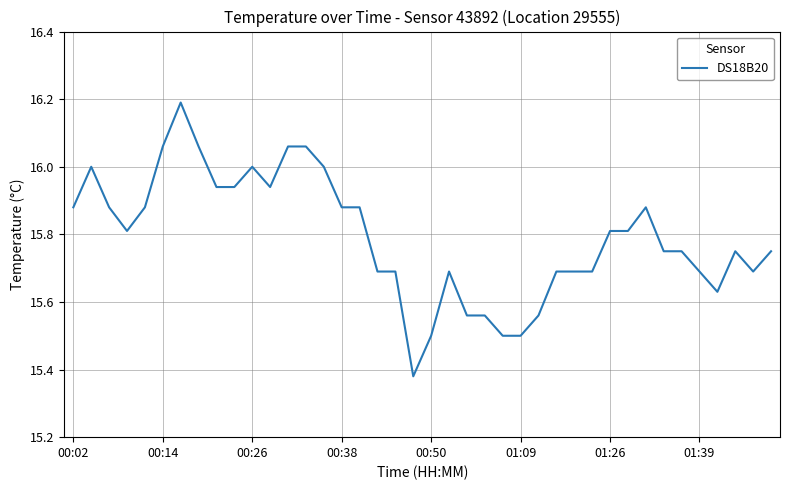

What is the difference between the maximum and minimum values?

0.8